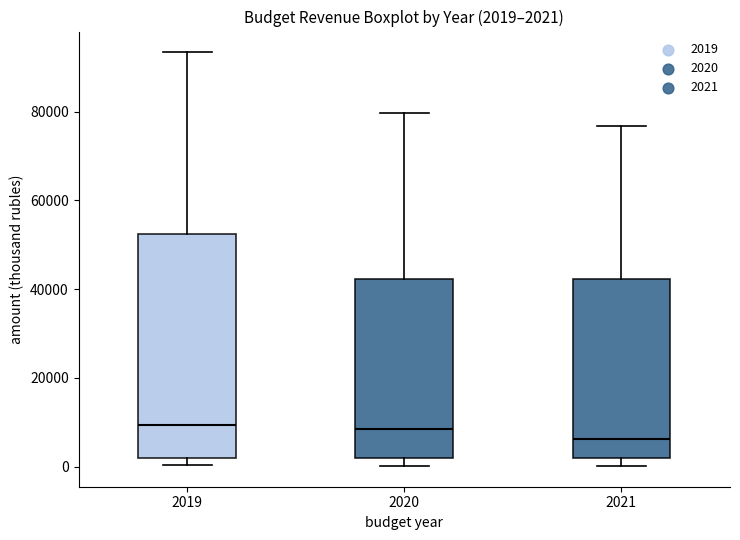

Which box's median line is the lowest?

2021